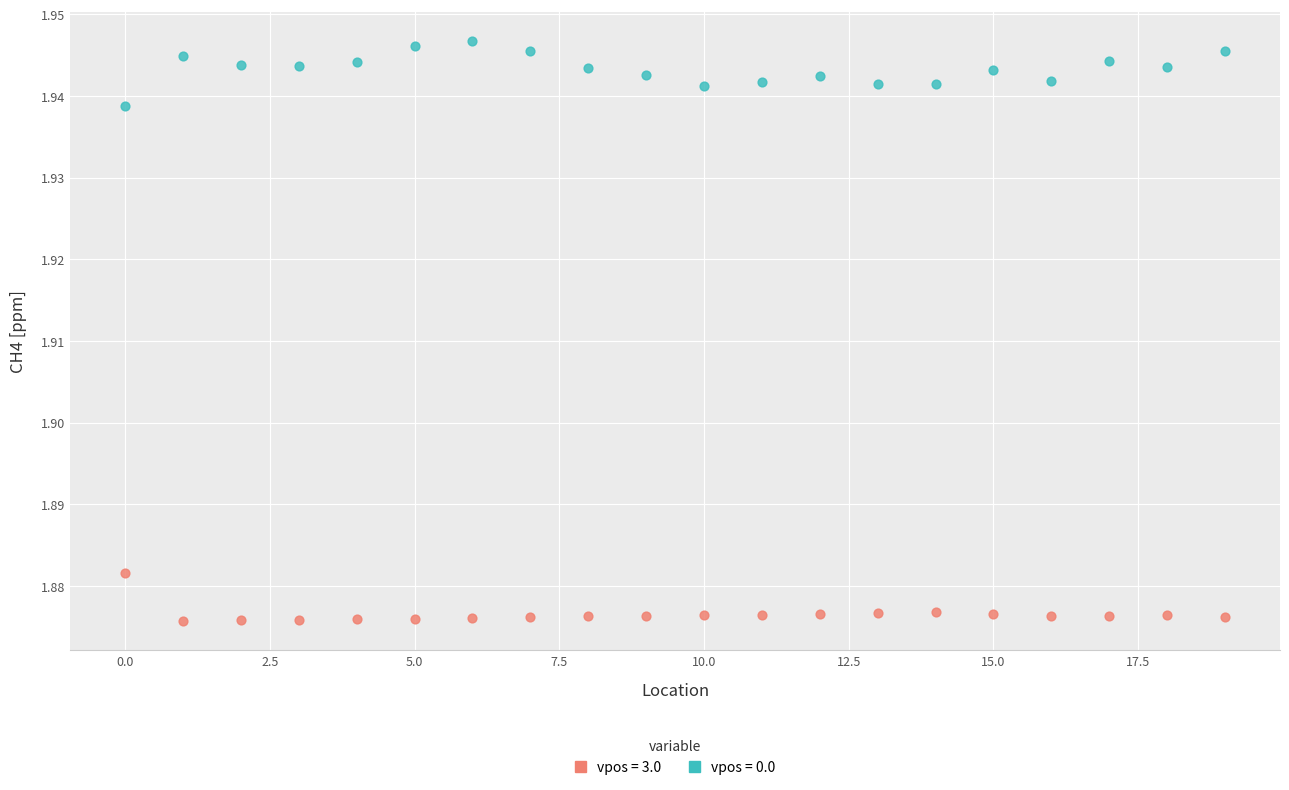

How many data points are displayed?

40